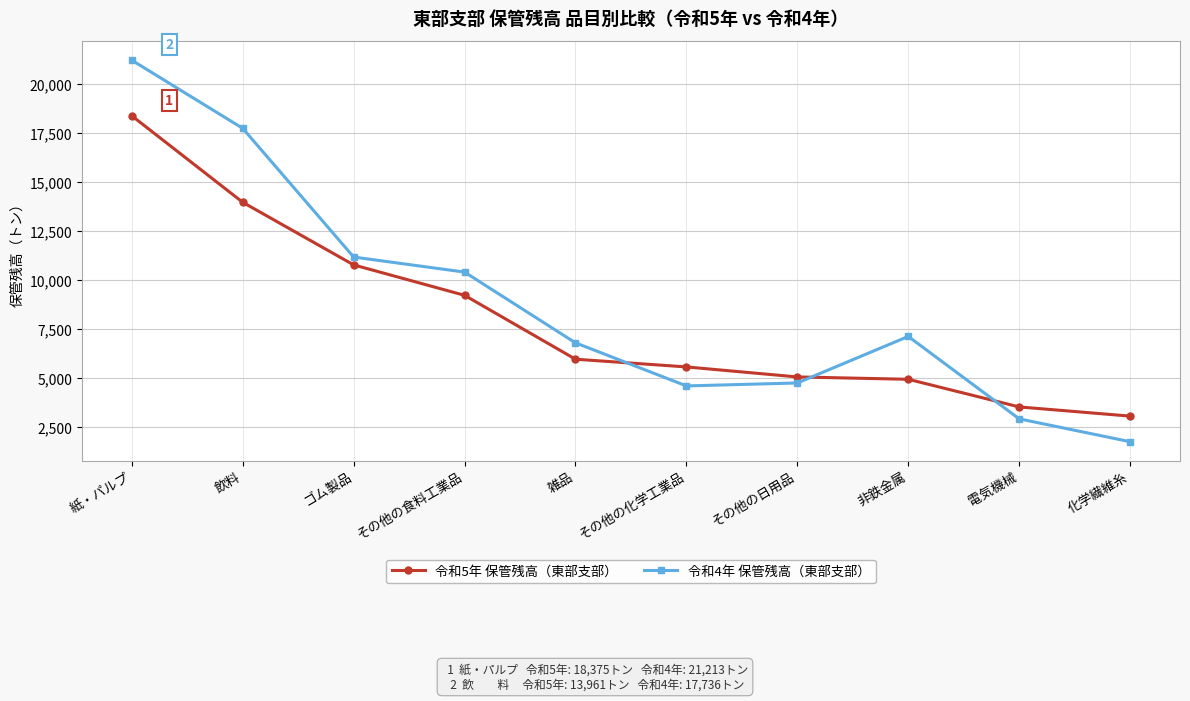

The 令和5年 保管残高（東部支部） series shows 4572 at その他の食料工業品. True or false?

False